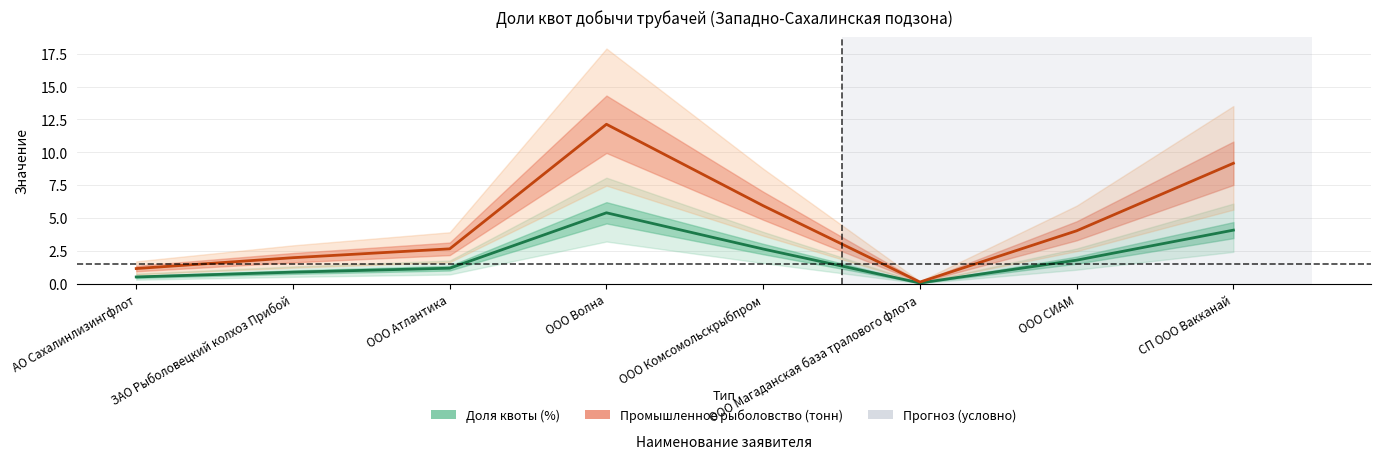

At which label does Промышленное рыболовство (тонн) reach its peak?

ООО Волна